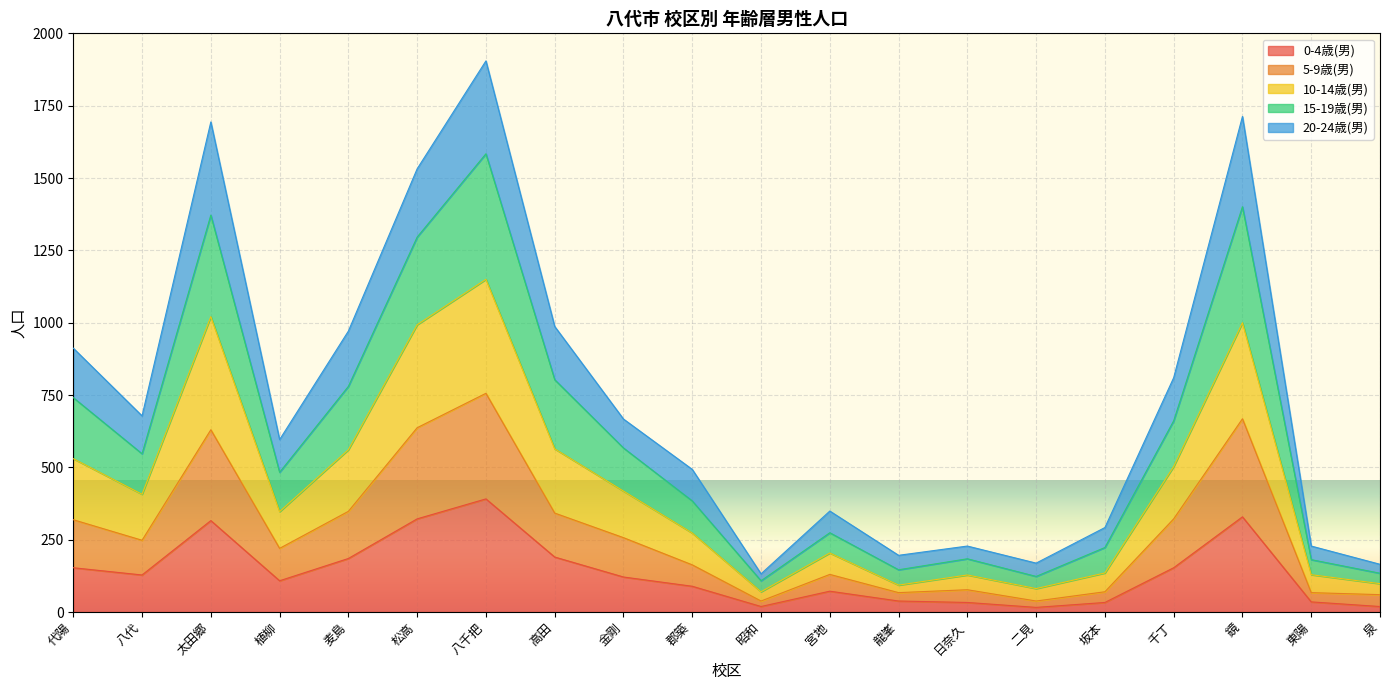

True or false: 0-4歳(男) has a value of 268 at 代陽.

False